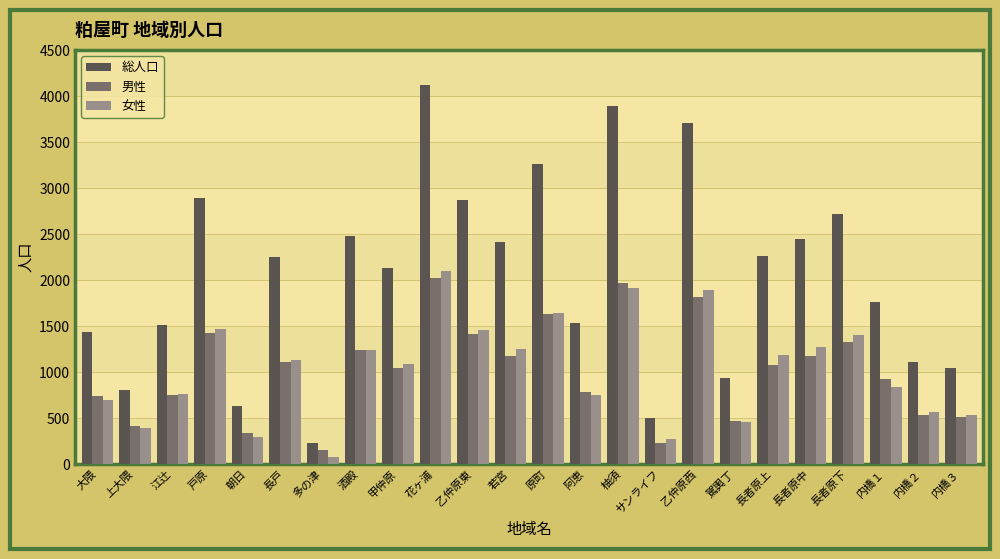

What is the spread (max minus min) of values at 駕輿丁?

469